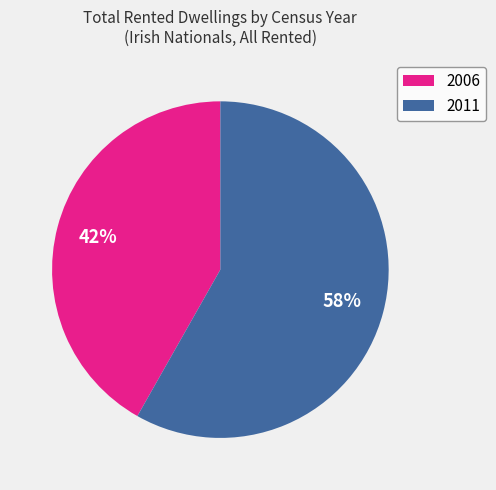

Which slice is the largest?

2011